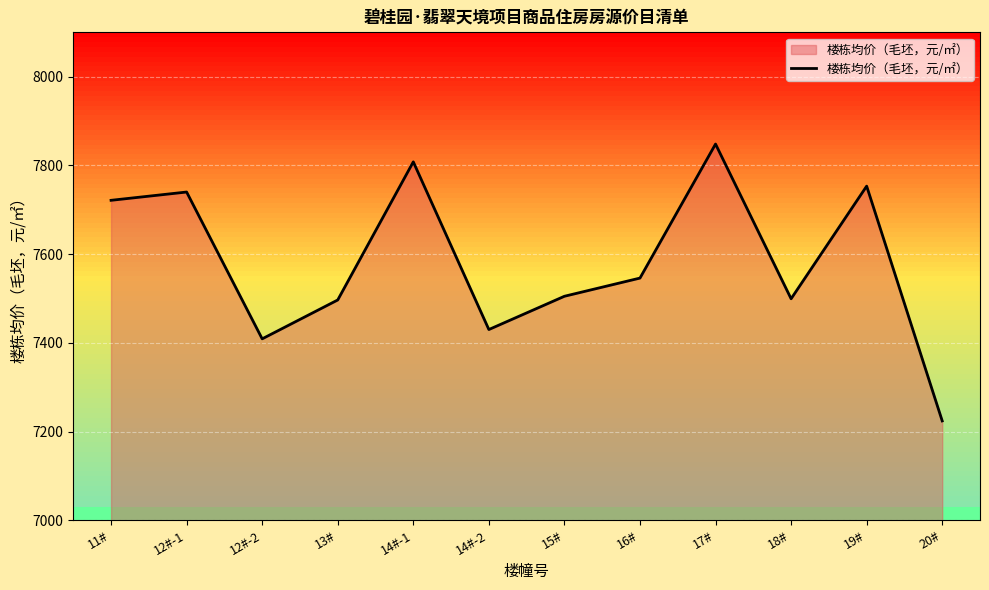

What is the sum of all values?

90980.8